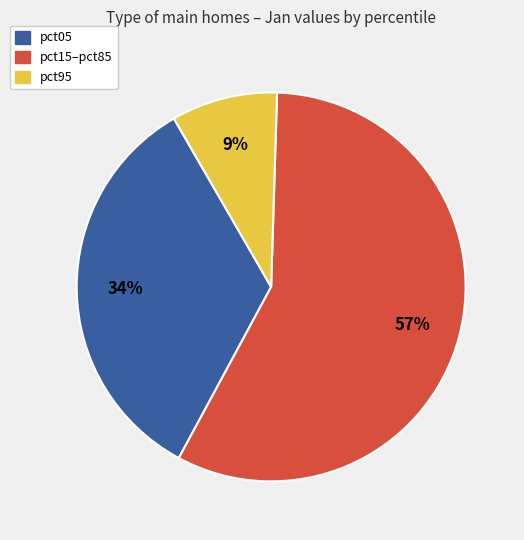

To the nearest percent, what is the average slice percentage?

33%